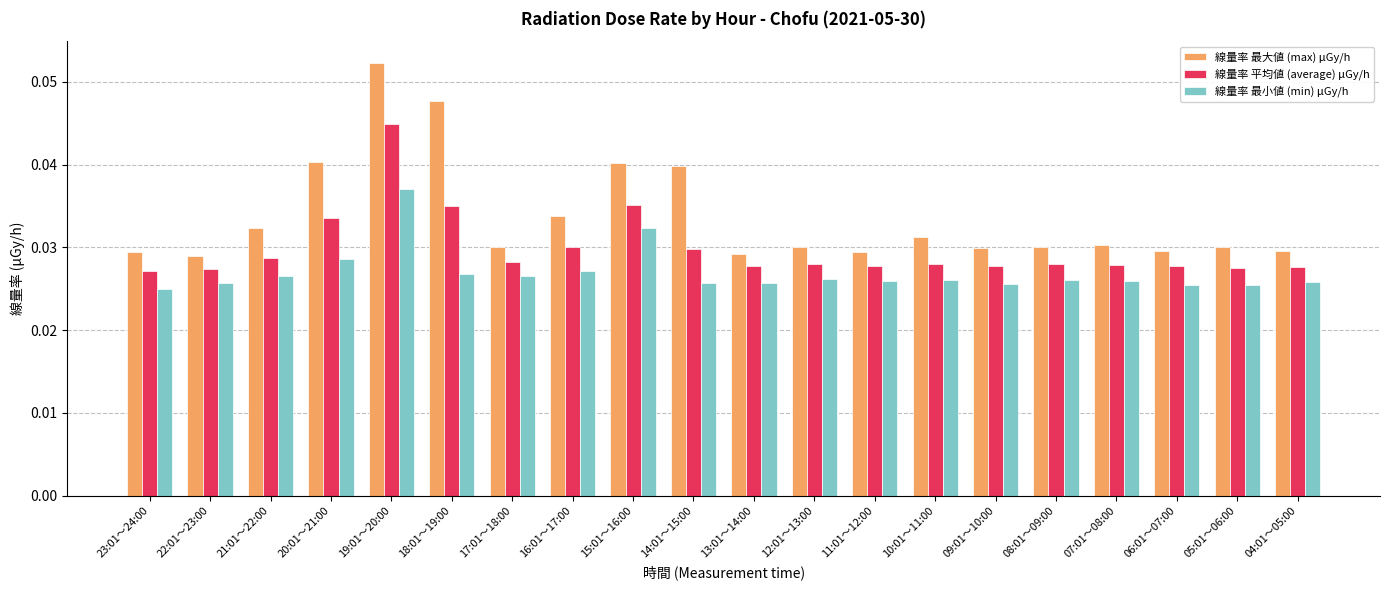

Does the chart contain any negative values?

No